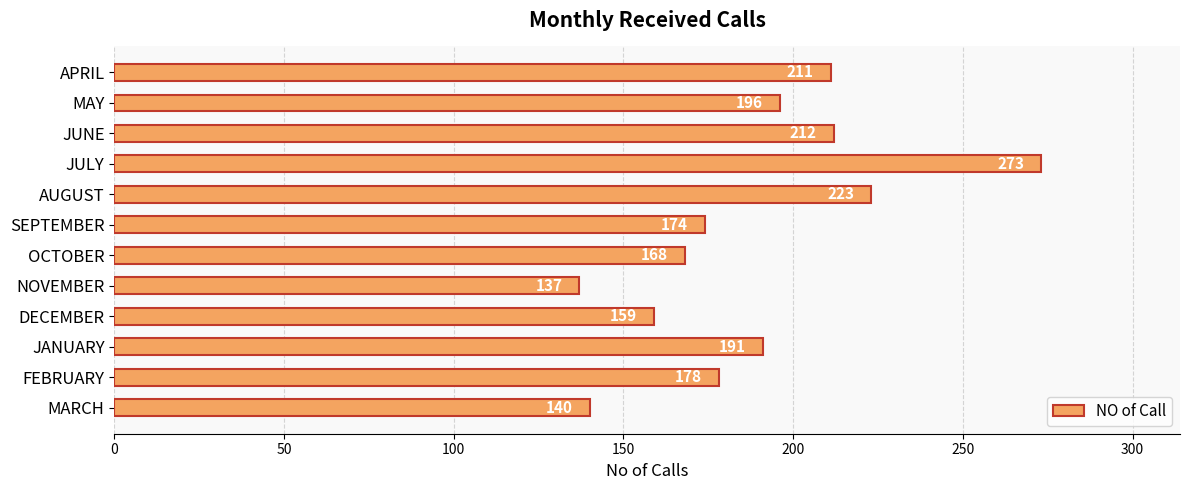

True or false: the data shows 223 at AUGUST.

True